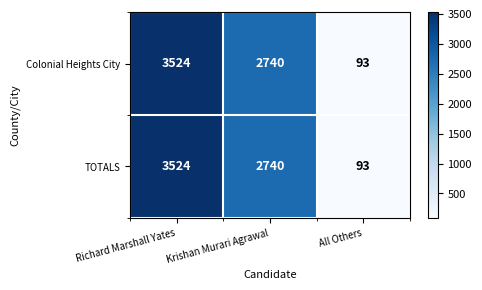

At which category is the sum across all series the highest?

Richard Marshall Yates